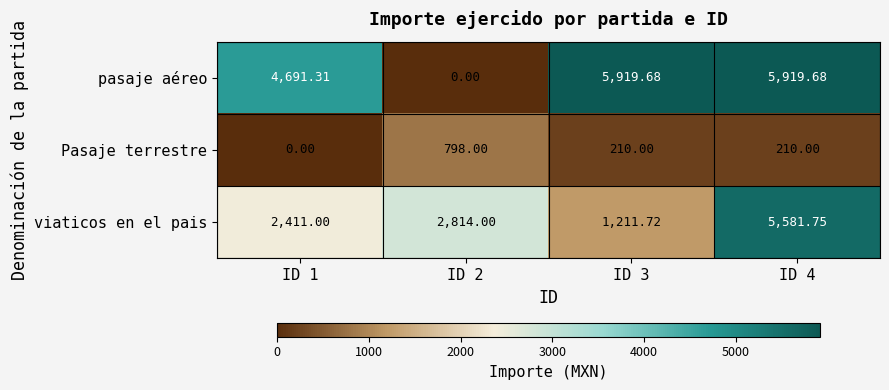

Which series has the largest total across all categories?

pasaje aéreo